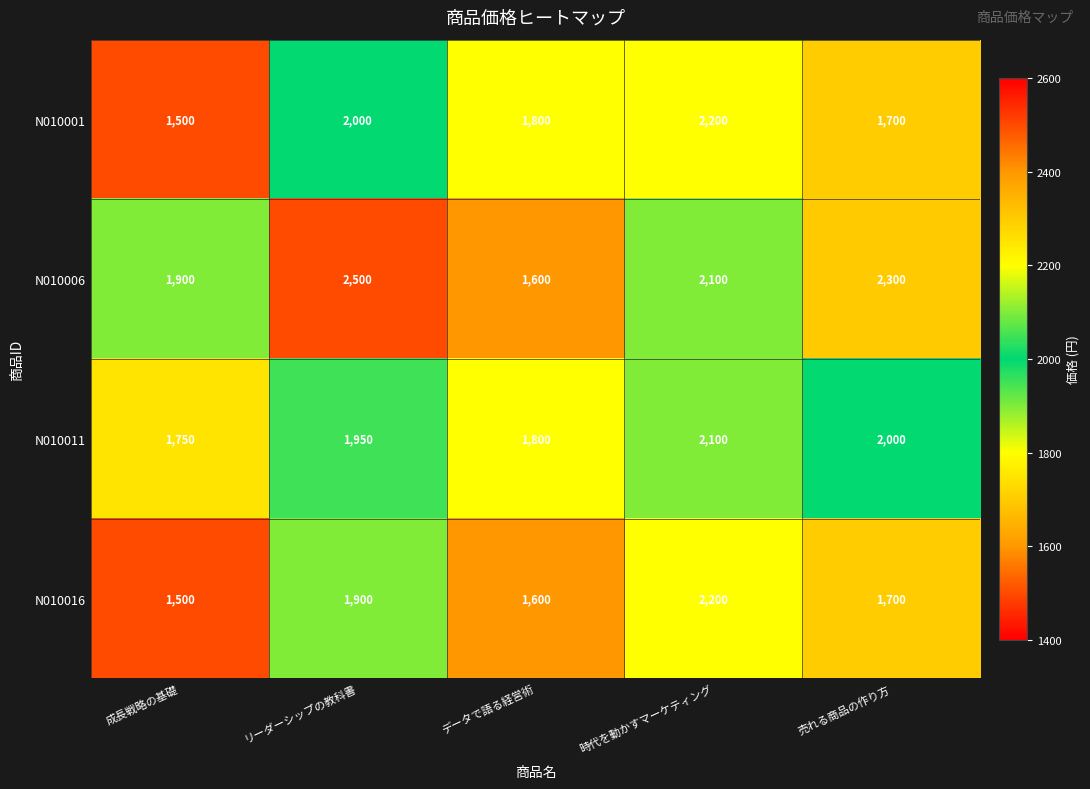

What is the smallest value displayed?

1500